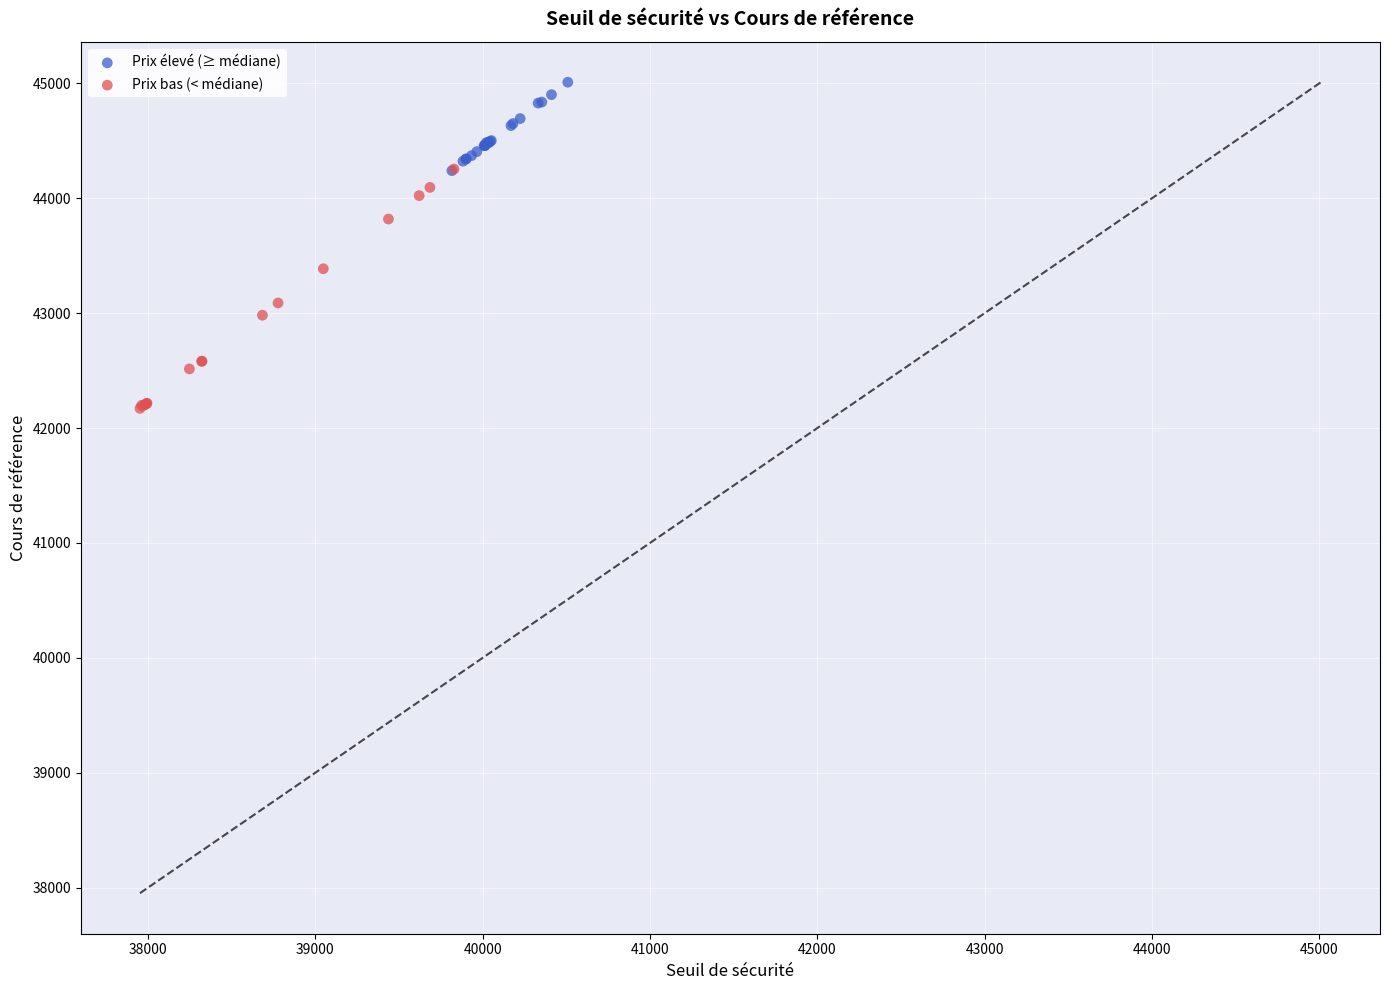

Which series contains the lowest Y value?

Prix bas (< médiane)